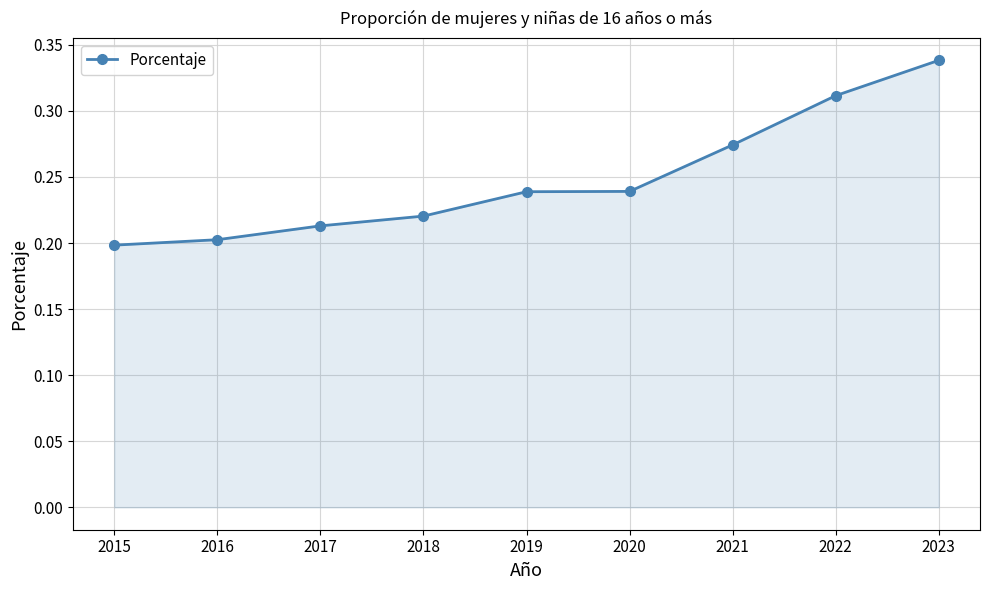

Which category has the lowest value across all series?

2015